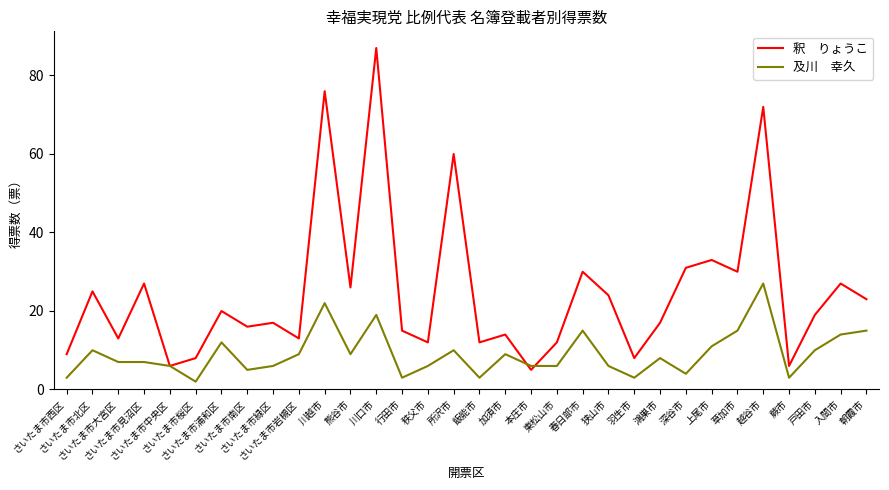

Does the chart have visible grid lines?

No